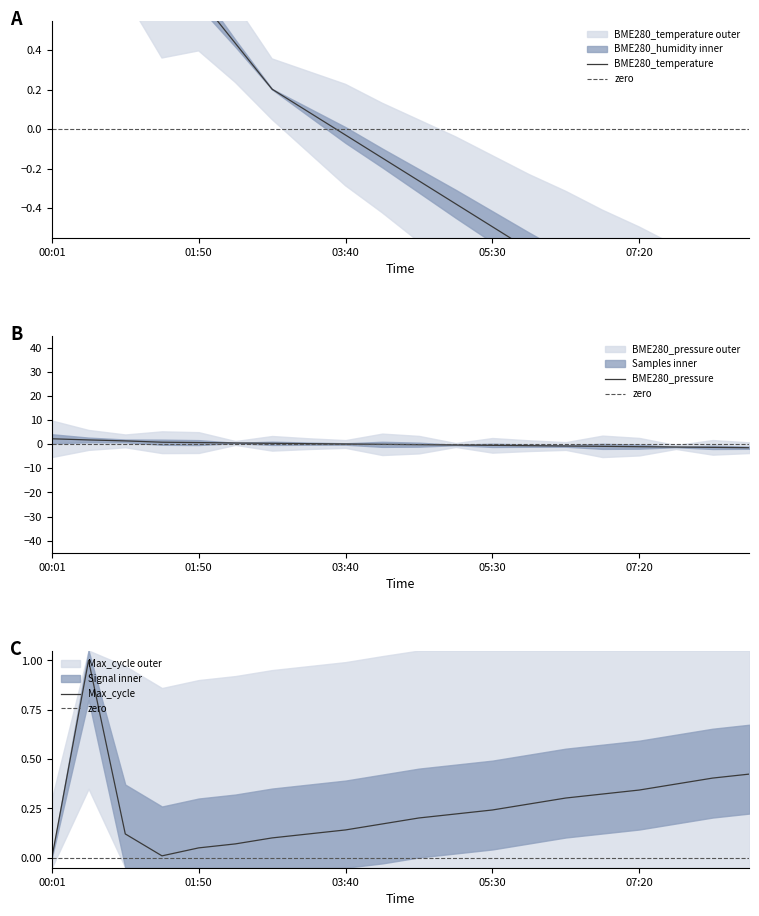

What is the minimum value shown in the chart?

-1.4